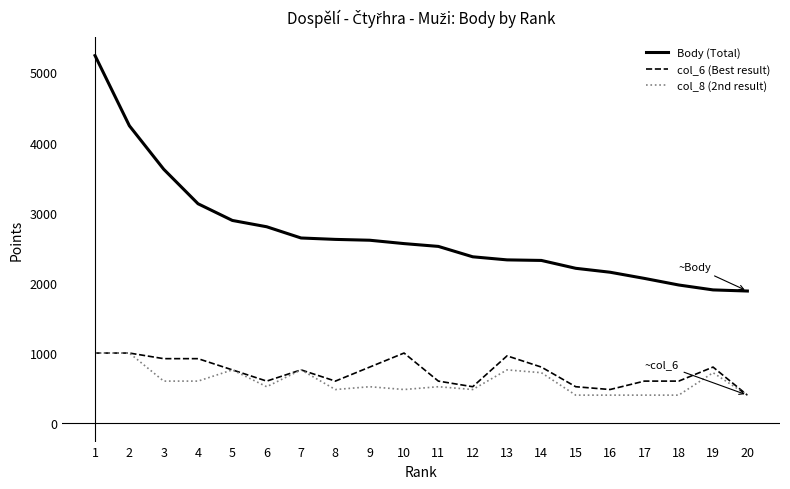

What is the total value across all series at 6?

3920